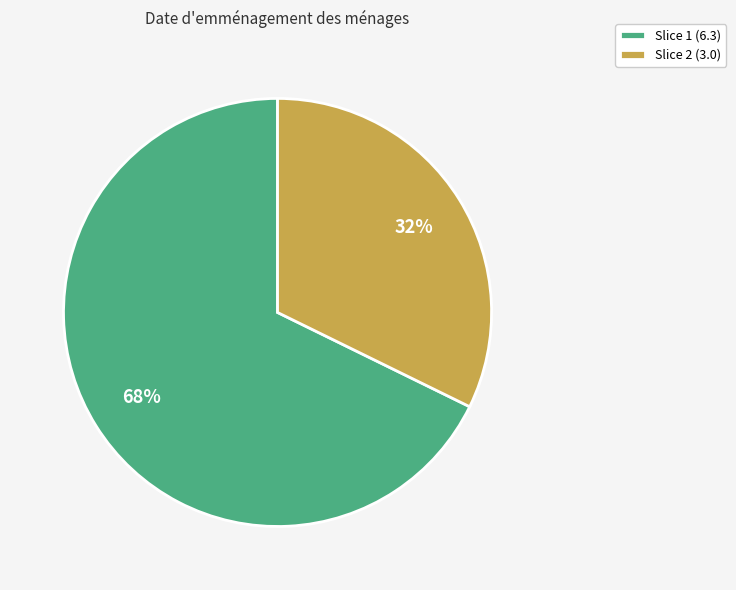

To the nearest percent, what is the average slice percentage?

50%